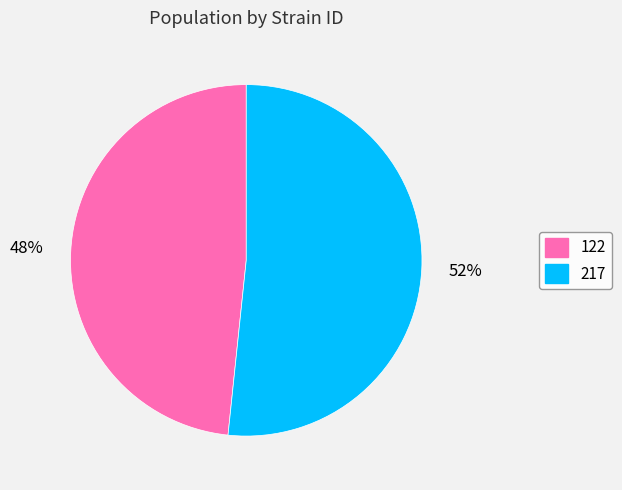

Which has a higher value, 122 or 217?

217